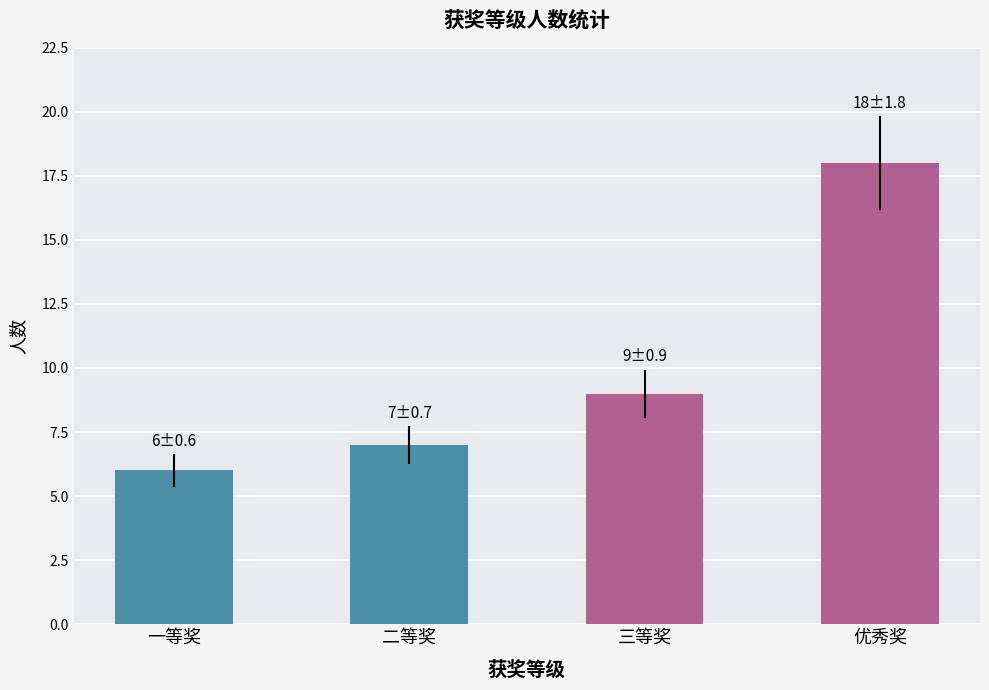

Reading left to right, list all the values displayed in this chart.

一等奖=6	二等奖=7	三等奖=9	优秀奖=18